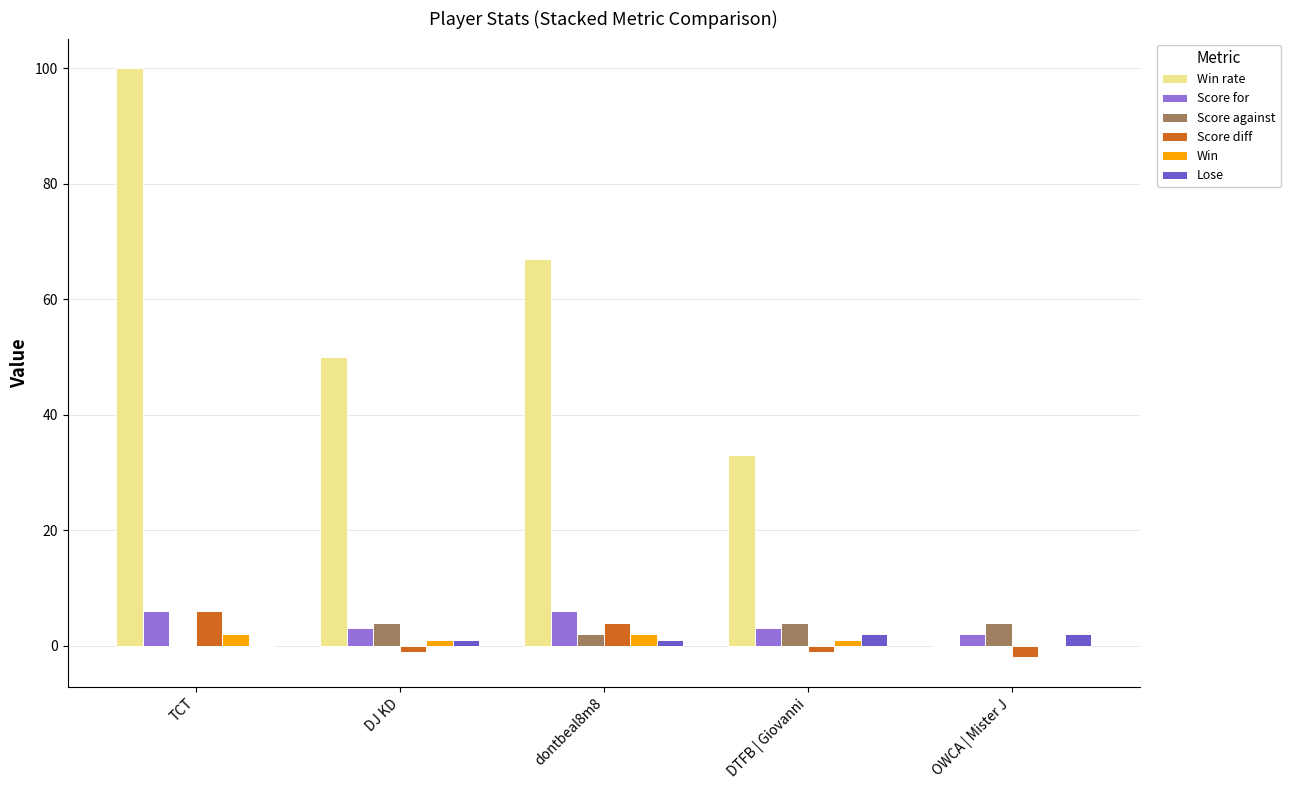

The value of Win rate at DJ KD is 50. True or false?

True